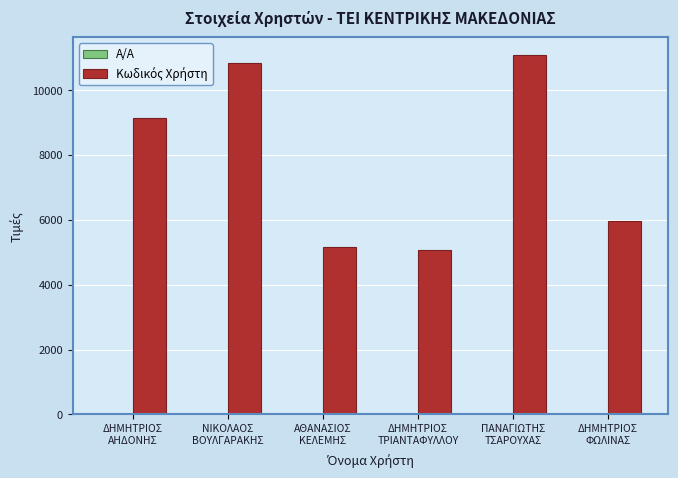

What is the maximum value shown in the chart?

11079